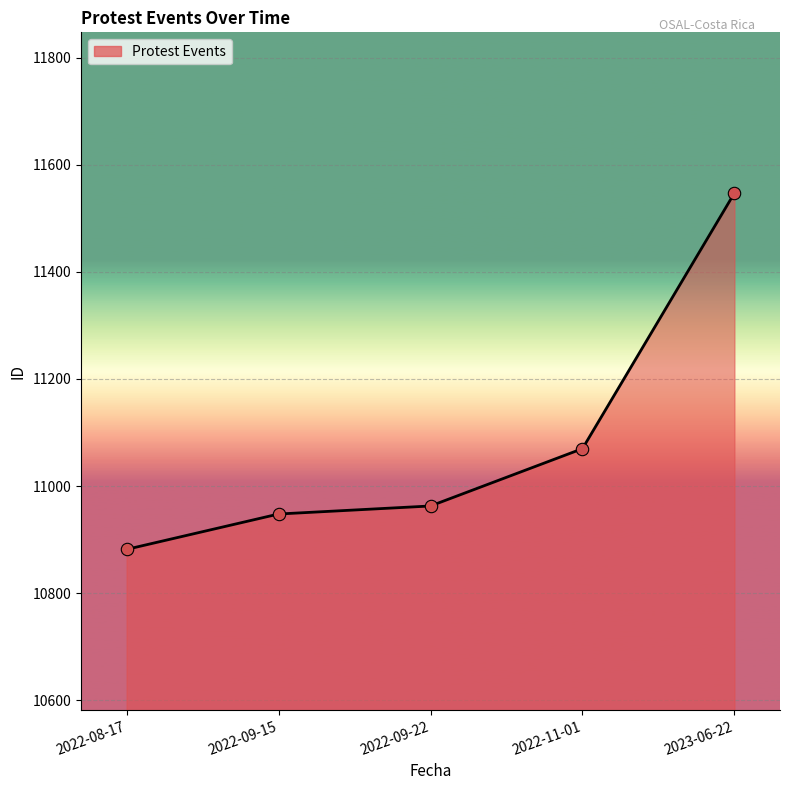

Which has a higher value, 2022-11-01 or 2022-09-22?

2022-11-01